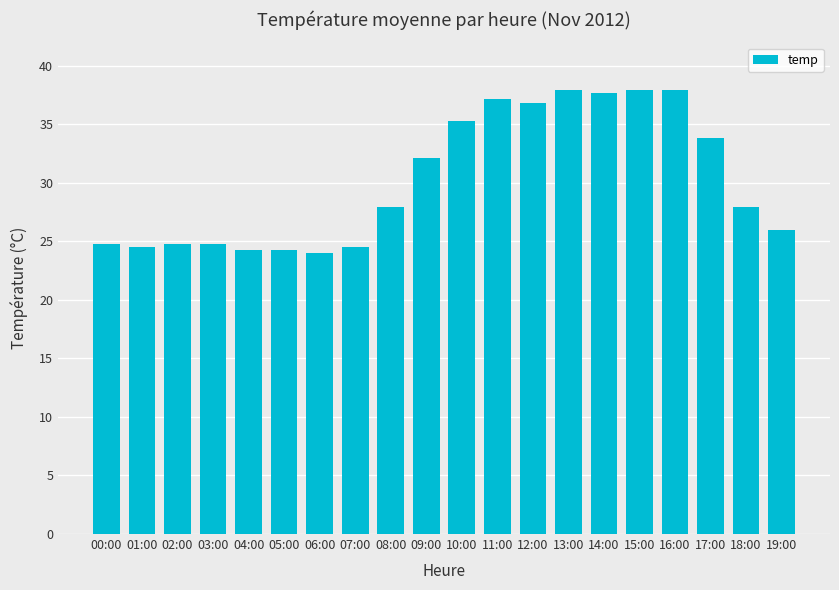

What is the ratio of the value at 09:00 to the value at 00:00?

1.3